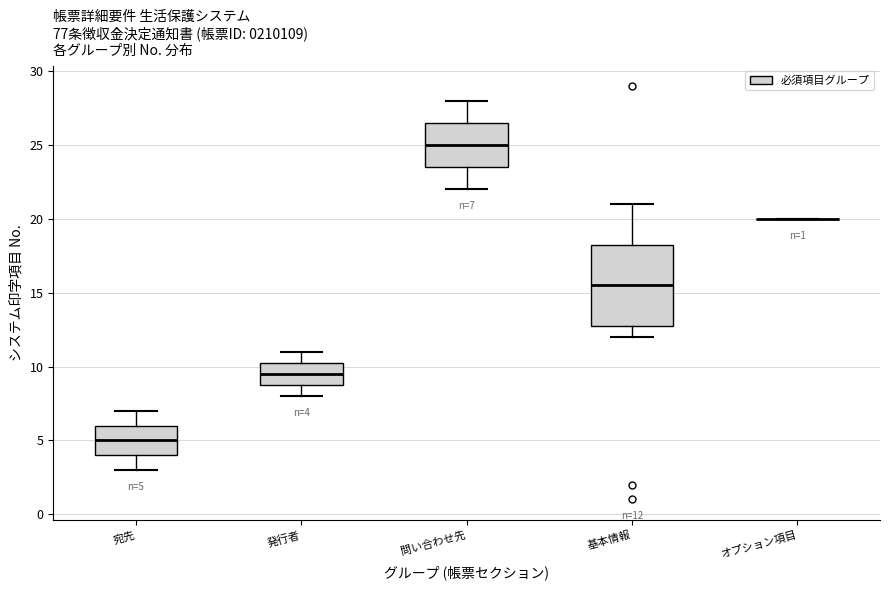

Comparing the boxes themselves (not the whiskers), which one is the tallest?

基本情報